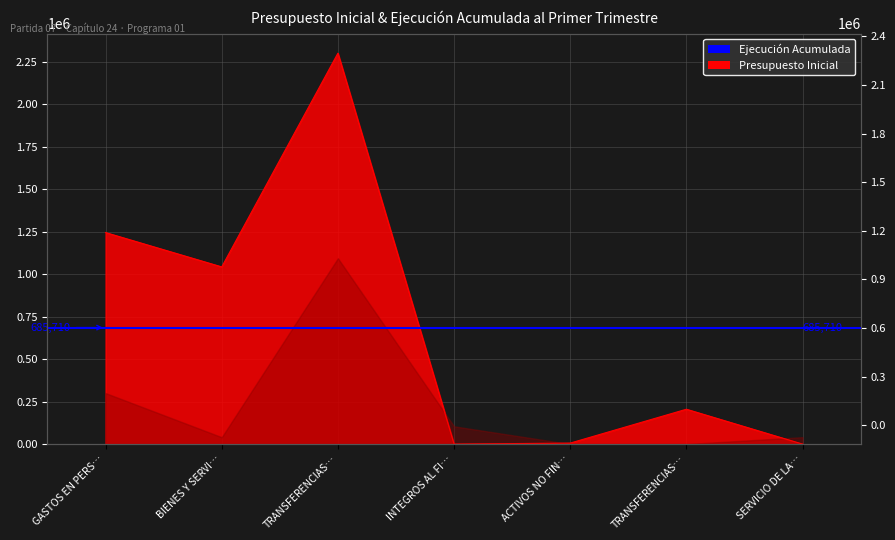

Which label corresponds to the smallest value in the chart?

INTEGROS AL FI…